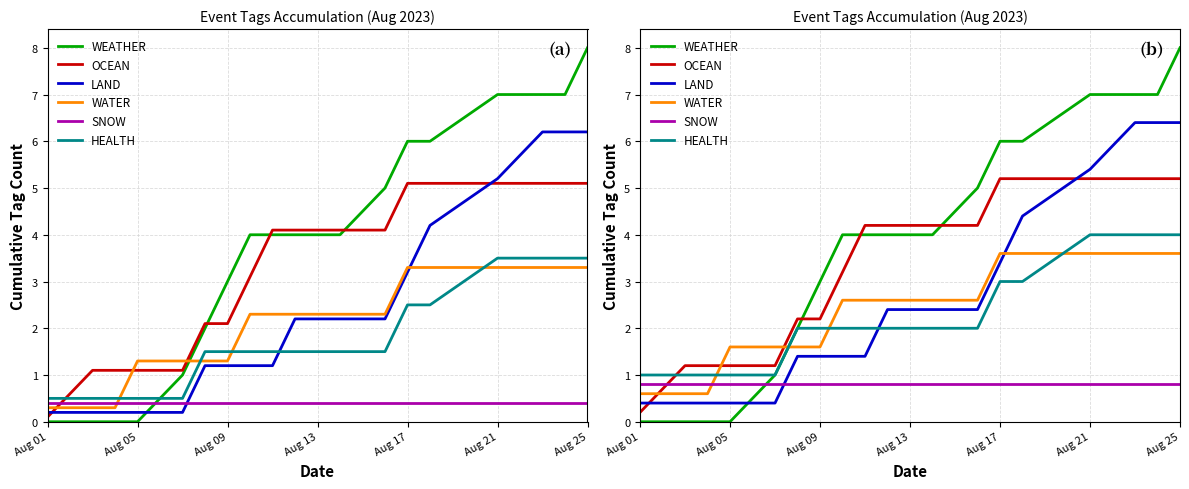

Between which two adjacent categories do OCEAN and SNOW first intersect?

Aug 01 and Aug 05